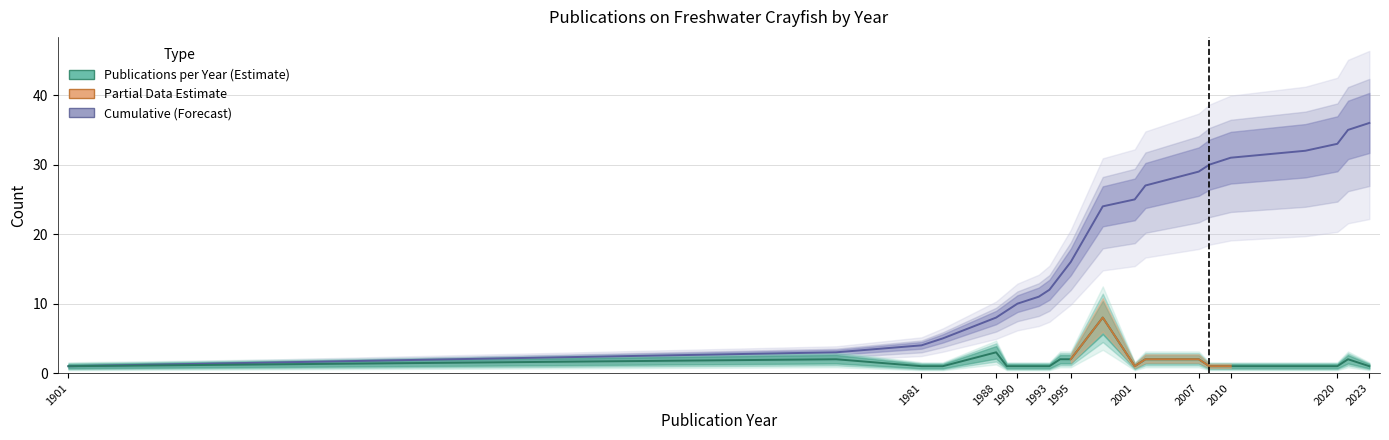

At how many categories does at least one series exceed 26?

8